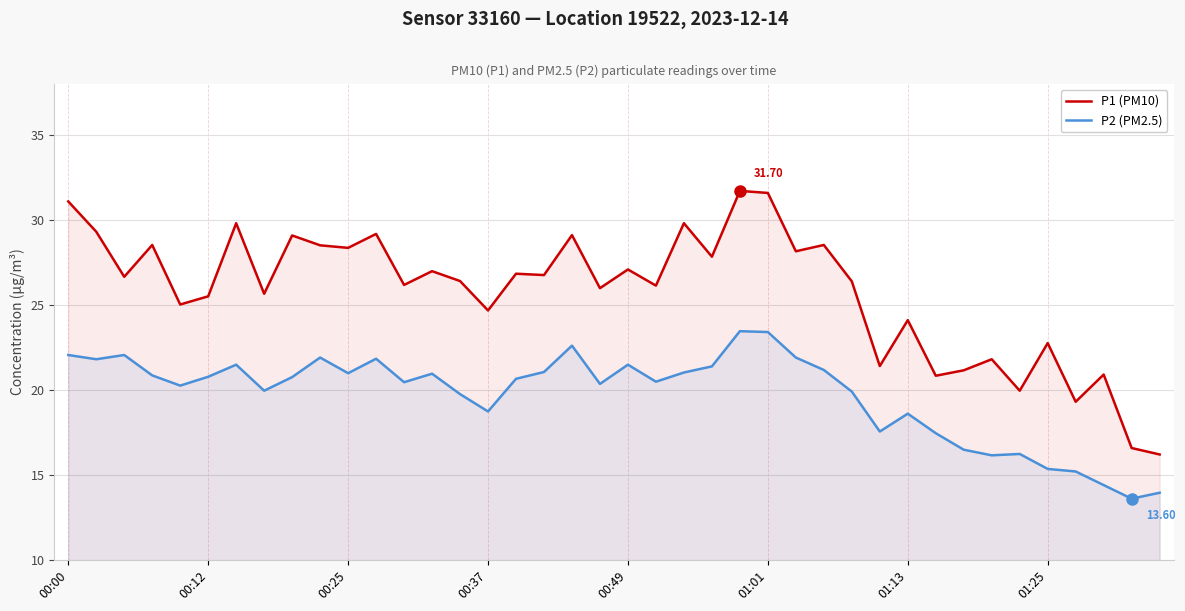

Reading left to right, list all the values displayed in this chart.

P1 (PM10): 31.1	29.3	26.6	28.5	25.0	25.5	29.8	25.6	29.1	28.5	28.4	29.2	26.2	27.0	26.4	24.7	26.8	26.8	29.1	26.0	27.1	26.1	29.8	27.8	31.7	31.6	28.1	28.5	26.4	21.4	24.1	20.8	21.1	21.8	19.9	22.8	19.3	20.9	16.6	16.2
P2 (PM2.5): 22.1	21.8	22.1	20.9	20.2	20.8	21.5	19.9	20.8	21.9	21.0	21.8	20.4	20.9	19.8	18.7	20.6	21.1	22.6	20.4	21.5	20.5	21.0	21.4	23.4	23.4	21.9	21.2	19.9	17.6	18.6	17.4	16.5	16.1	16.2	15.3	15.2	14.4	13.6	13.9